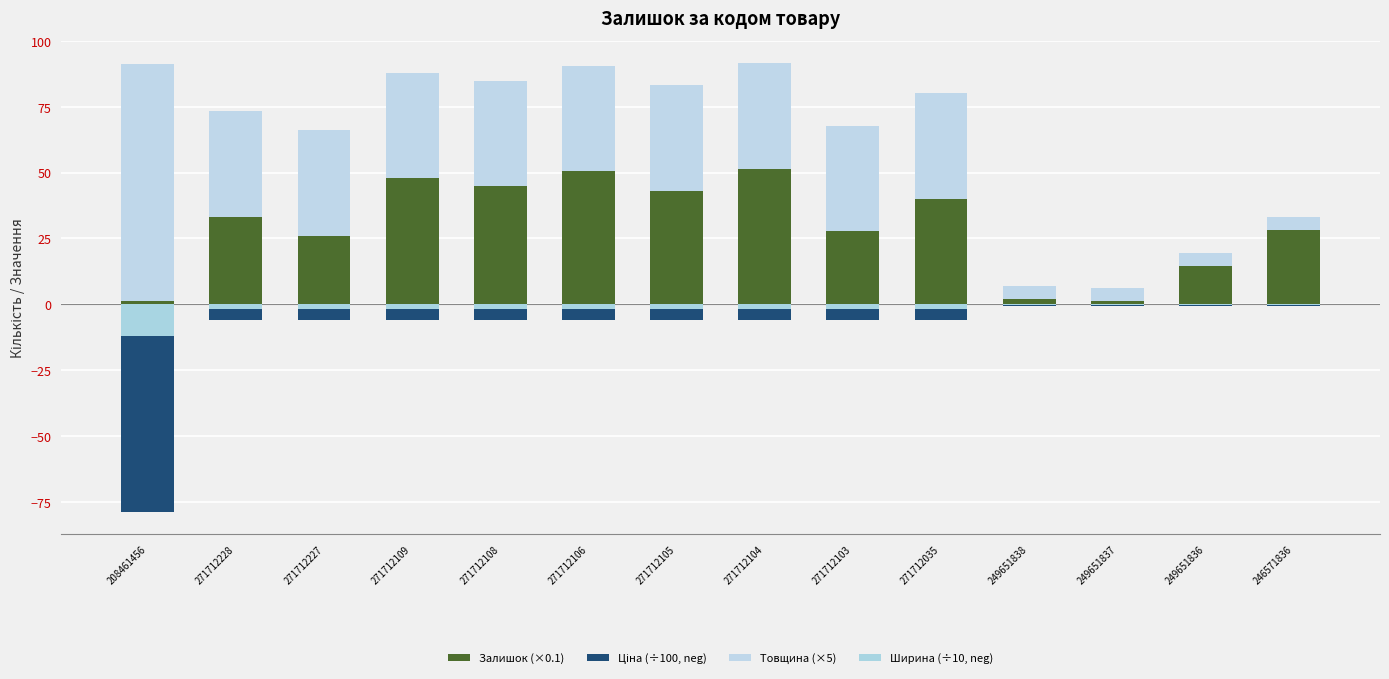

Count the number of data series in this chart.

4